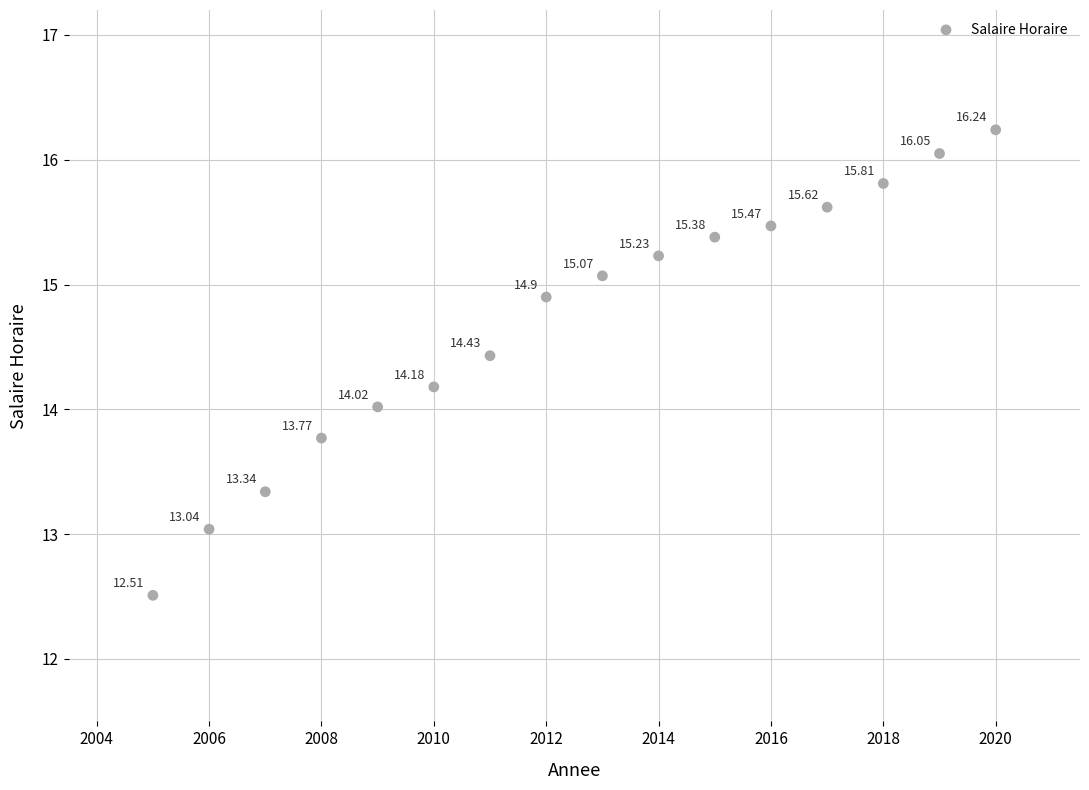

What is the range of X values (max minus min)?

15.0